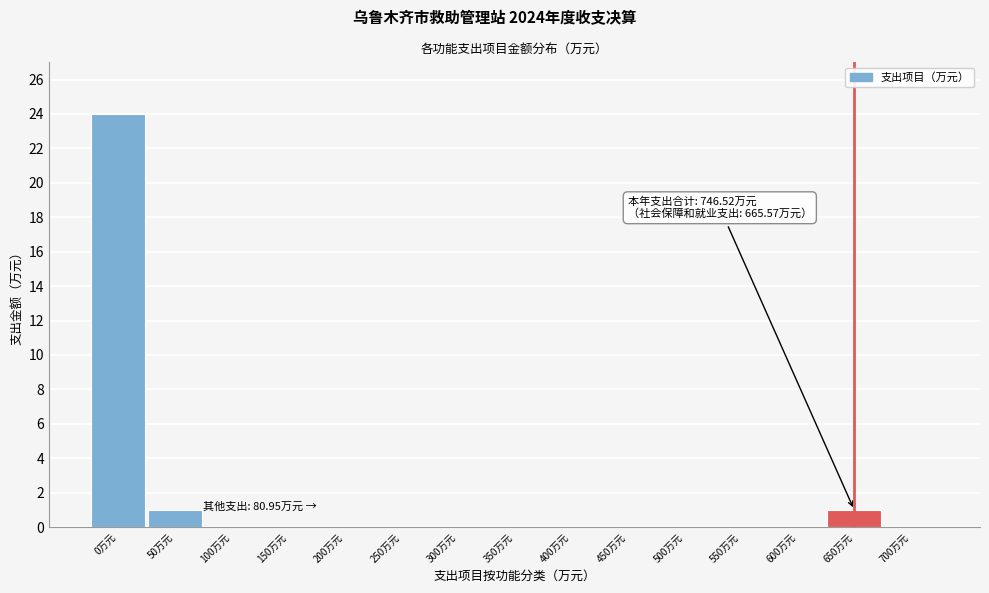

Reading left to right, extract all data points from this chart.

0万元=24	50万元=1	100万元=0	150万元=0	200万元=0	250万元=0	300万元=0	350万元=0	400万元=0	450万元=0	500万元=0	550万元=0	600万元=0	650万元=1	700万元=0